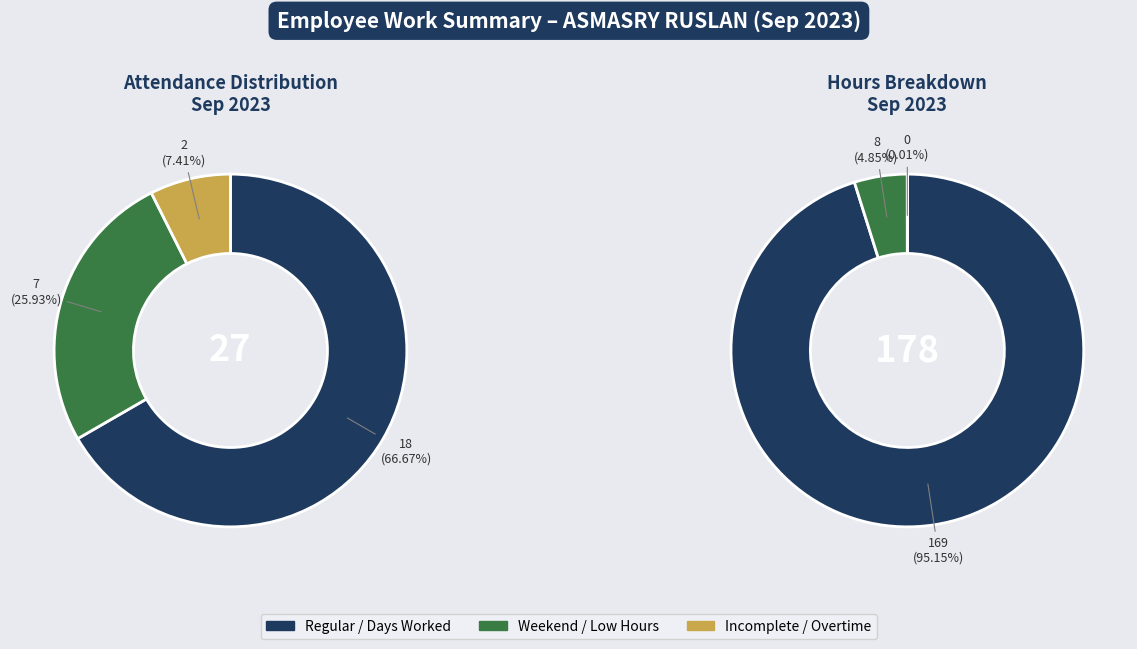

Combined, do 0 and 6 account for over 50%?

No